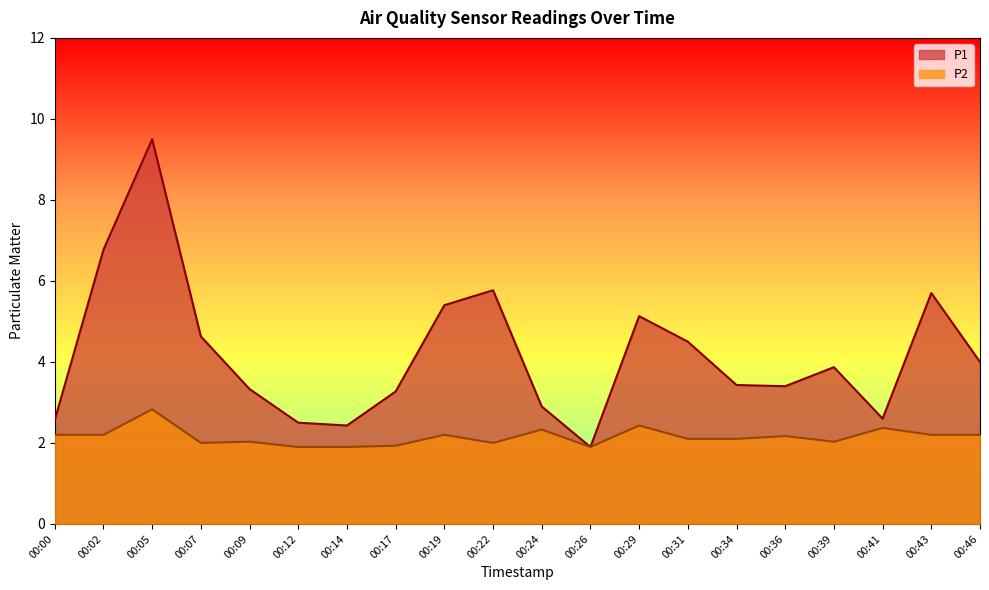

What is the sum of the P1 values at 00:36 and 00:19?

8.8